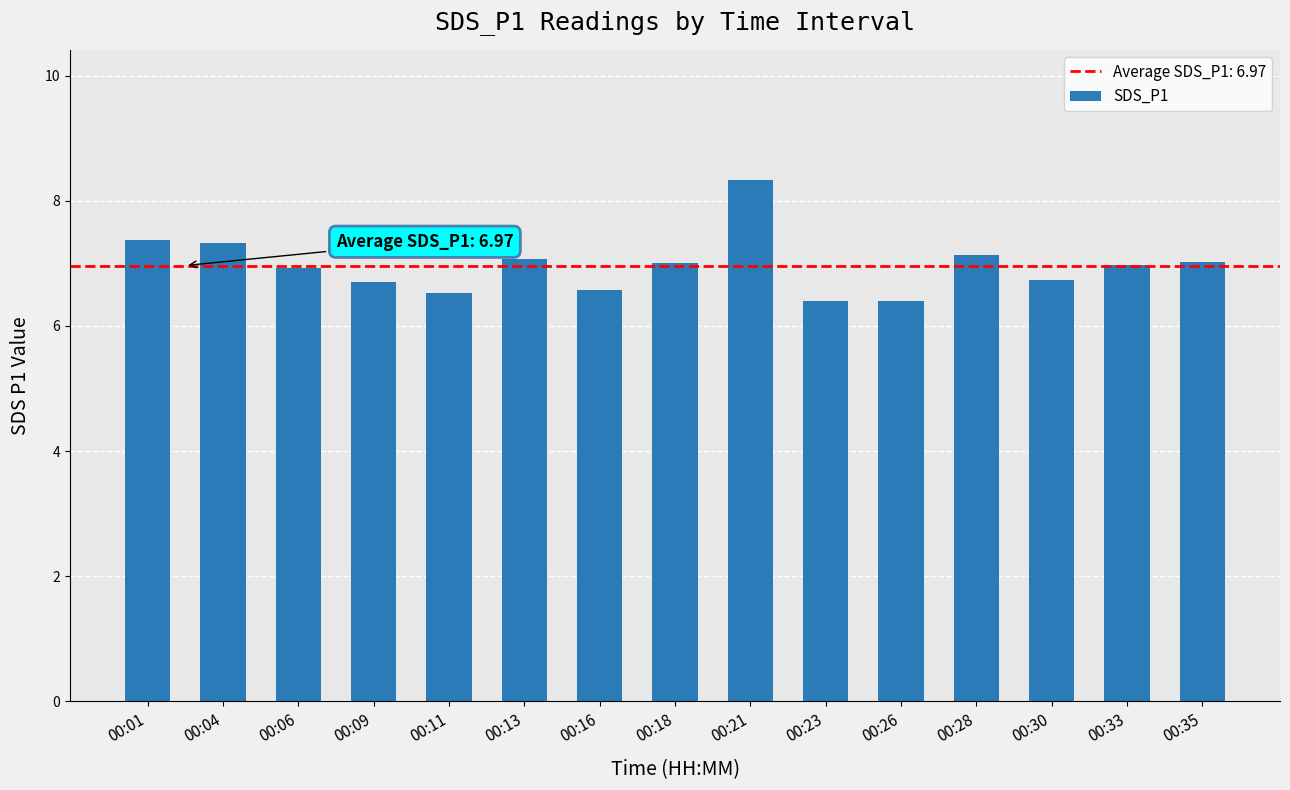

Read the value at 00:30.

6.7